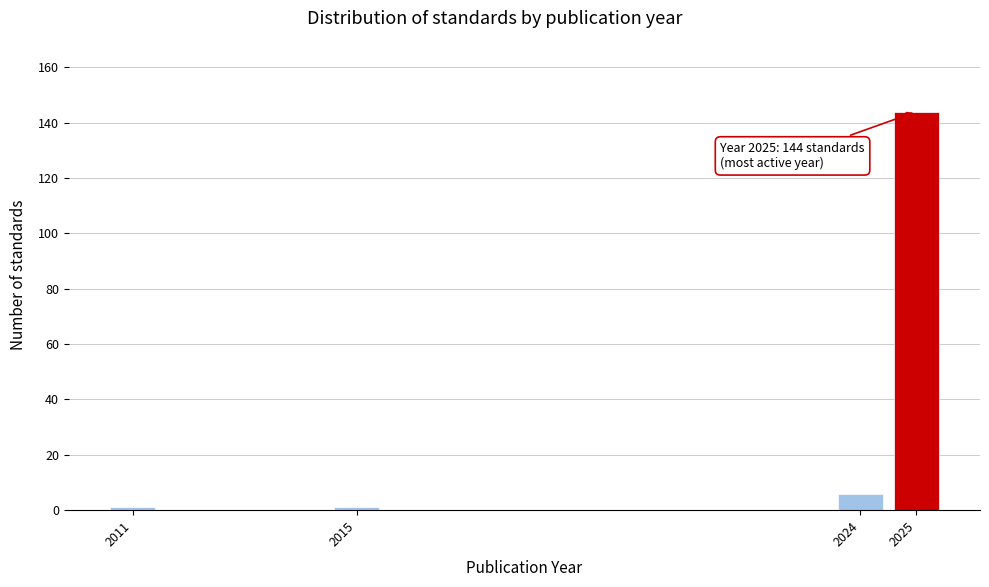

Reading left to right, transcribe all the data shown in this chart.

2011=1	2015=1	2024=6	2025=144